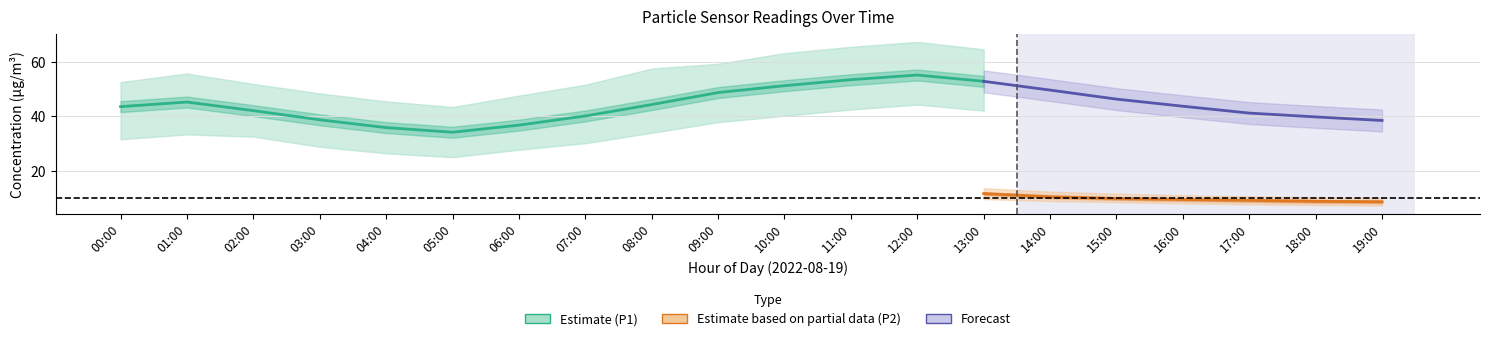

What is the value of the P1_upper point at the 14th from the left?

64.5